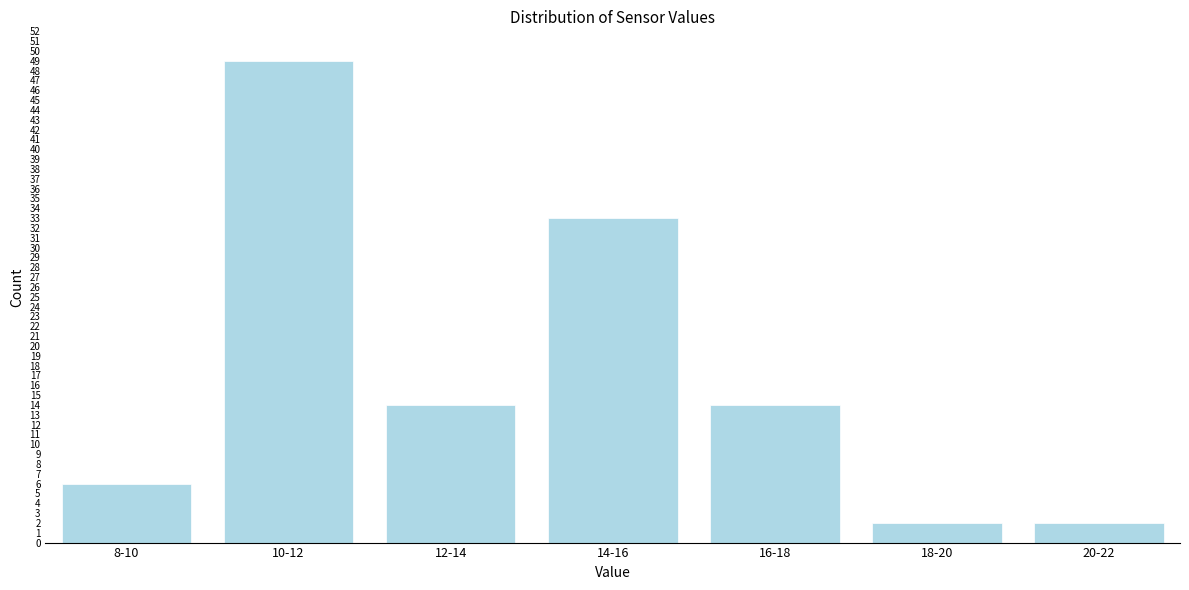

Reading left to right, transcribe all the data shown in this chart.

8-10=6	10-12=49	12-14=14	14-16=33	16-18=14	18-20=2	20-22=2